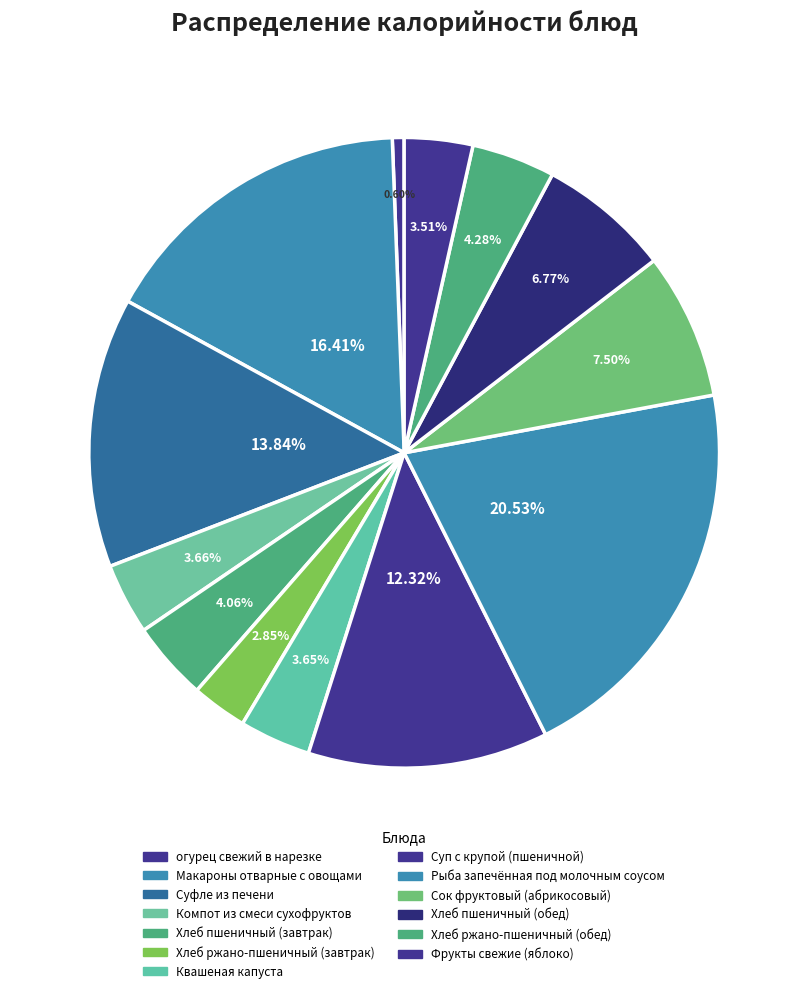

Does any single category account for the majority?

No